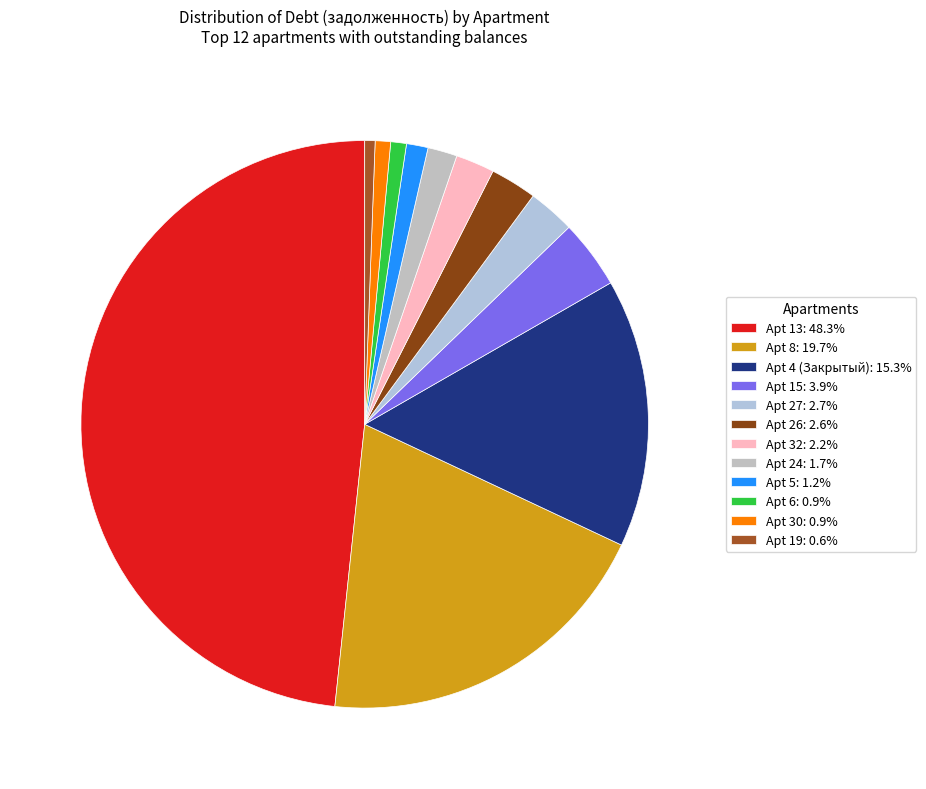

How many slices are in this pie chart?

12